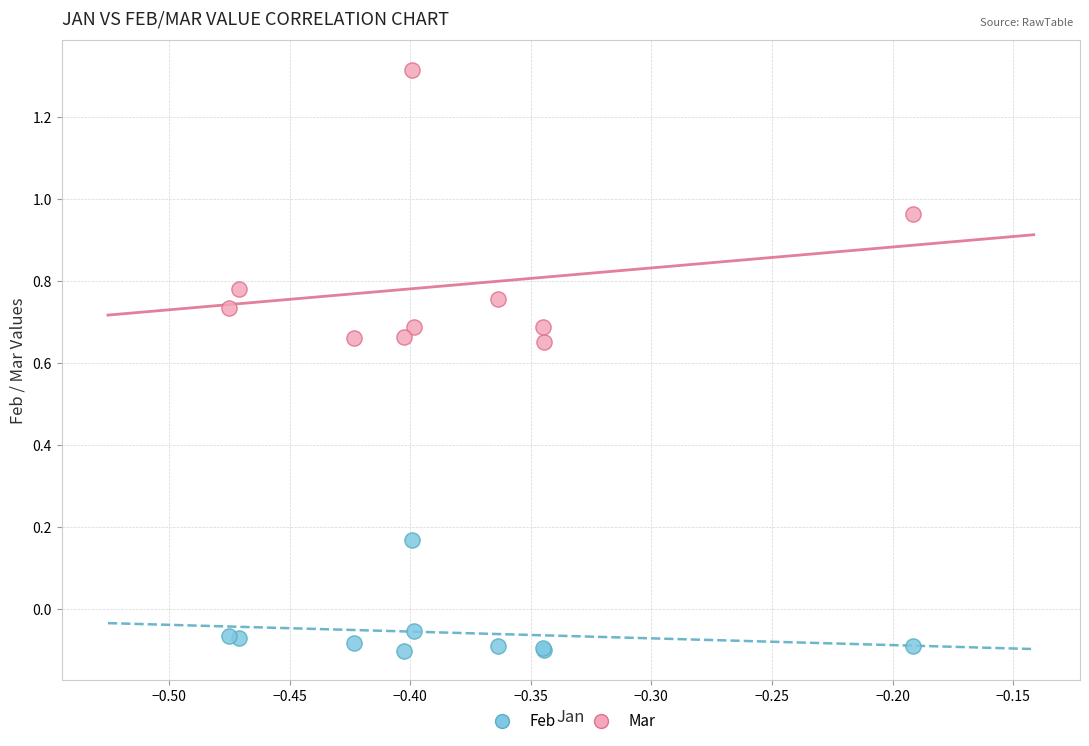

Which series reaches the minimum Y coordinate?

Feb